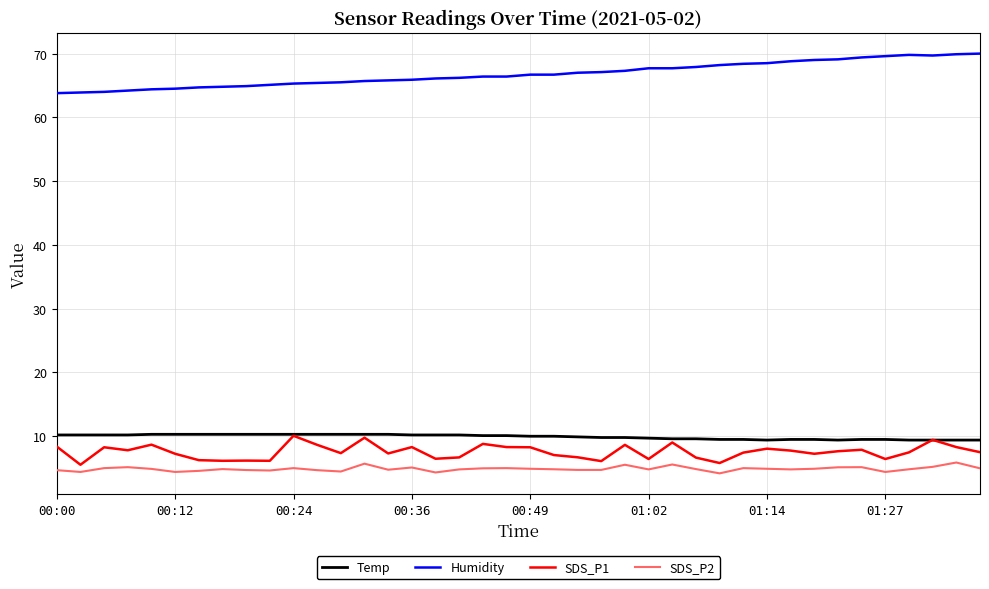

Which series has the largest total across all categories?

Humidity